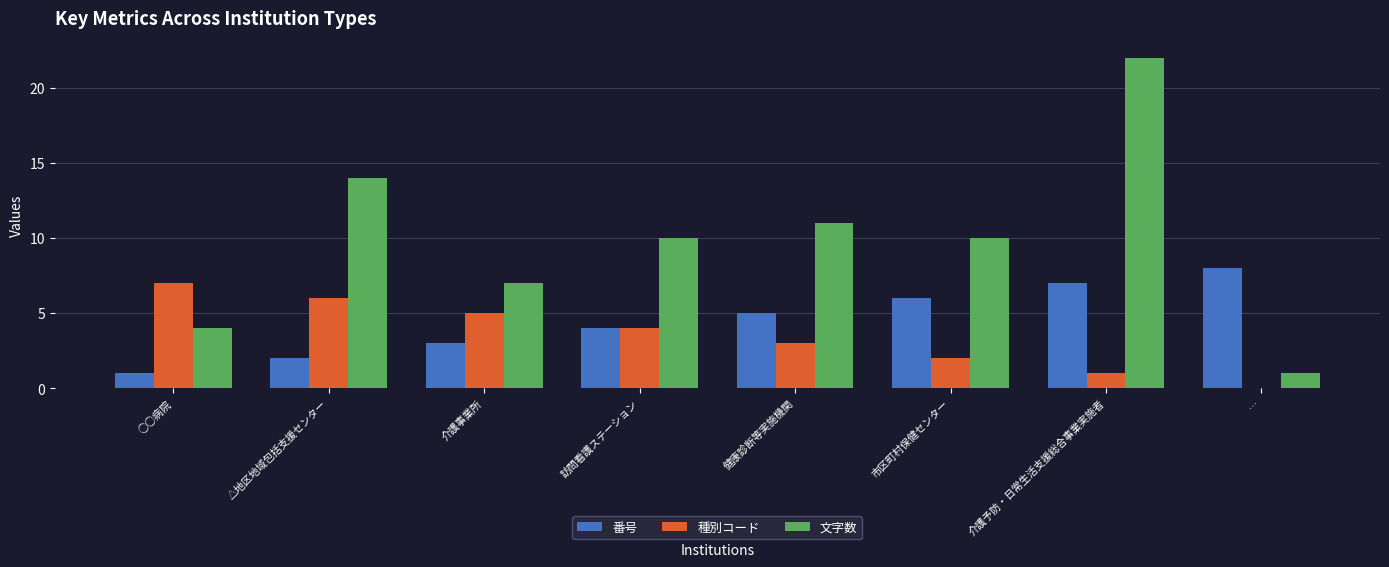

Count the number of data series in this chart.

3